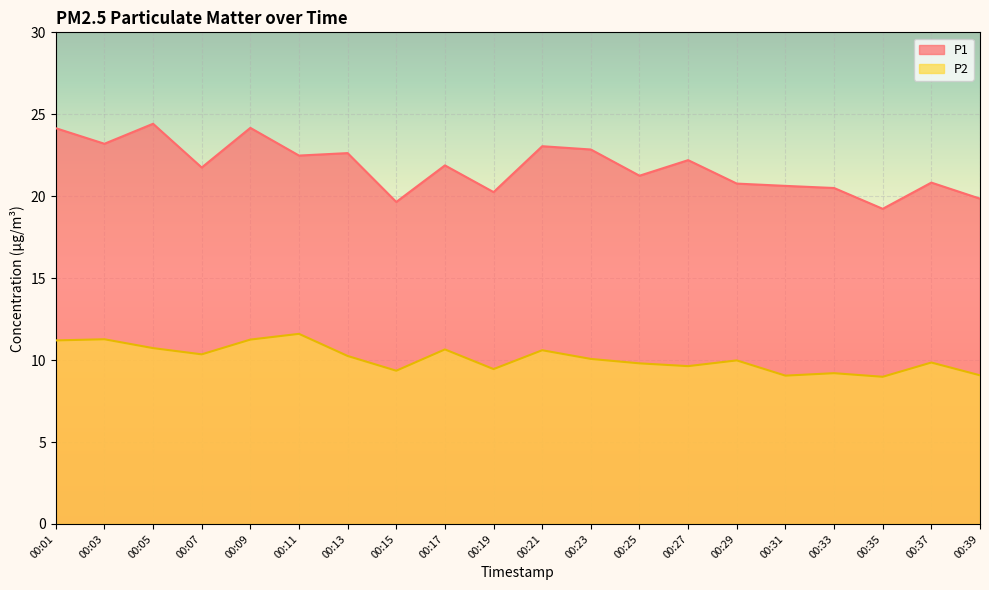

In P2, how many points are lower than both neighbors (excluding endpoints)?

6